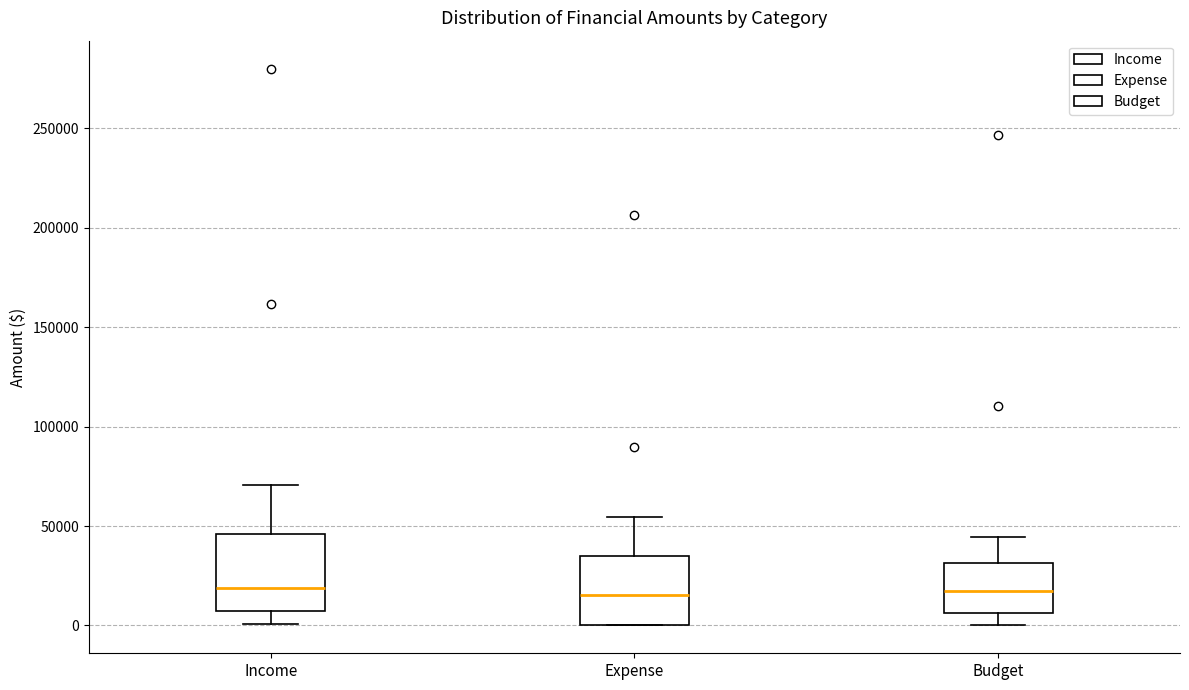

Reading left to right, transcribe this box plot: for each box, give where its median line is, the range the box spans, and where its two whiskers end, as read against the y-axis. The values are not printed on the chart, so give them approximately, as read against the axis.

Income: median 20000, box 5000 to 45000, whiskers 0 to 70000
Expense: median 15000, box 0 to 35000, whiskers 0 to 55000
Budget: median 20000, box 5000 to 30000, whiskers 0 to 45000